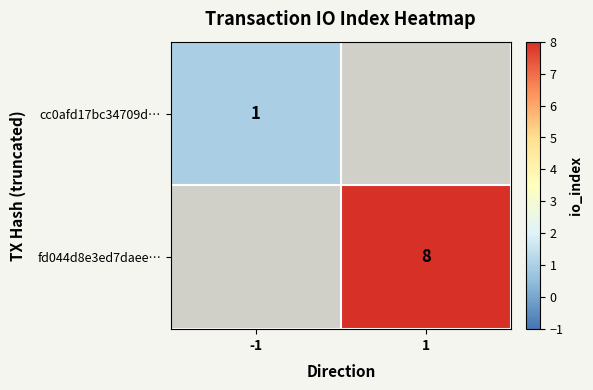

The fd044d8e3ed7daee… series shows 14 at 1. True or false?

False